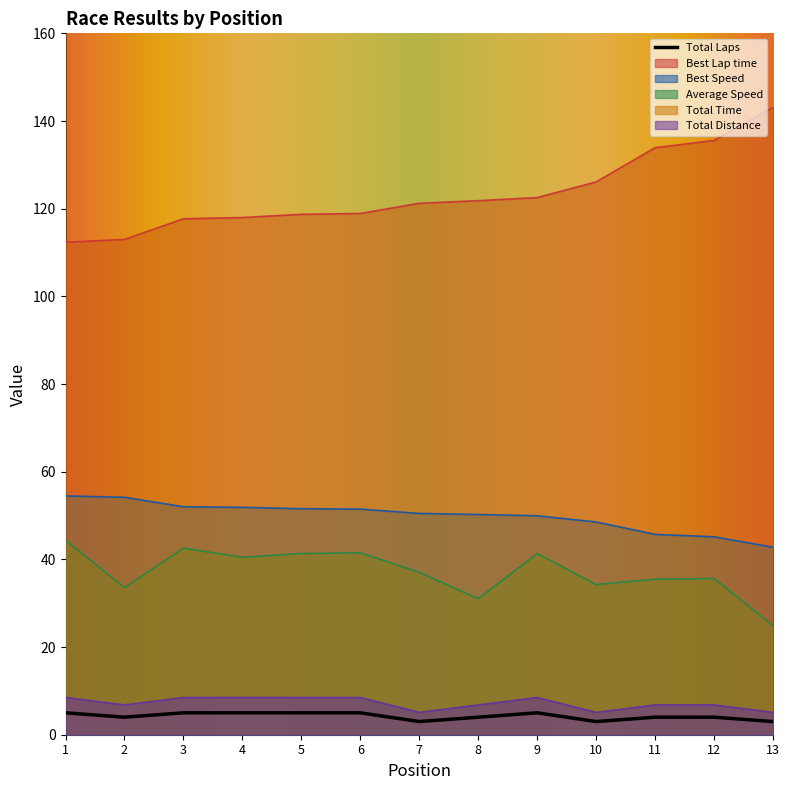

Between 6 and 12, which series saw the biggest shift?

Total Time